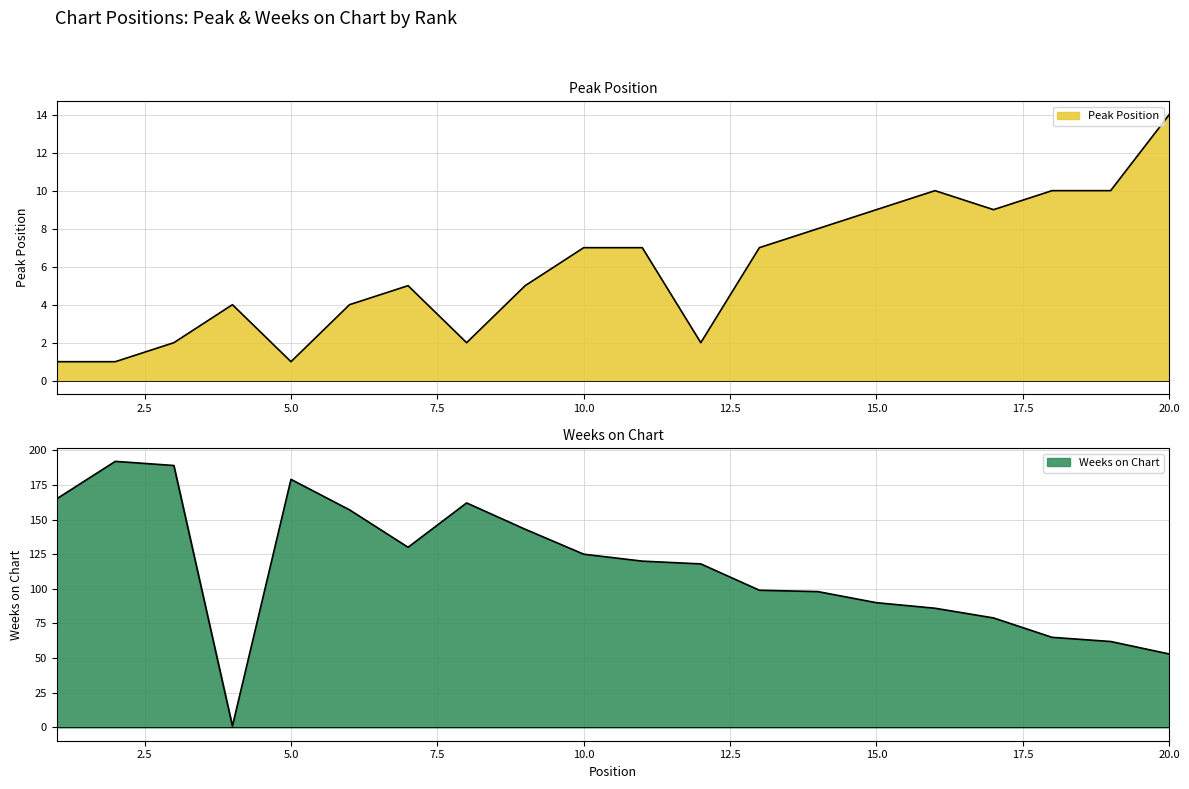

What are all the series names shown in the legend?

Peak Position, Weeks on Chart